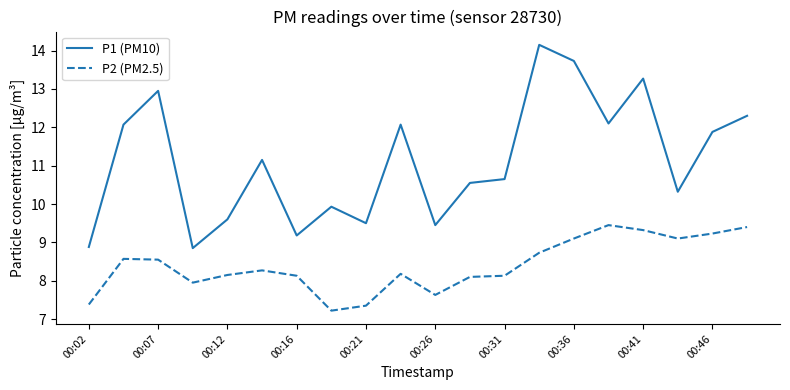

Which series has the largest total across all categories?

P1 (PM10)